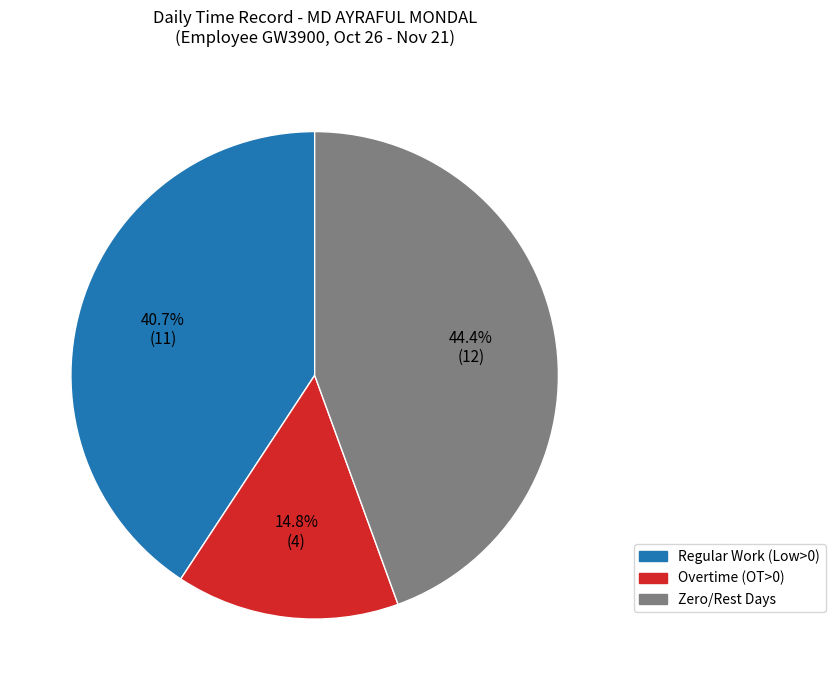

Does any single category account for the majority?

No